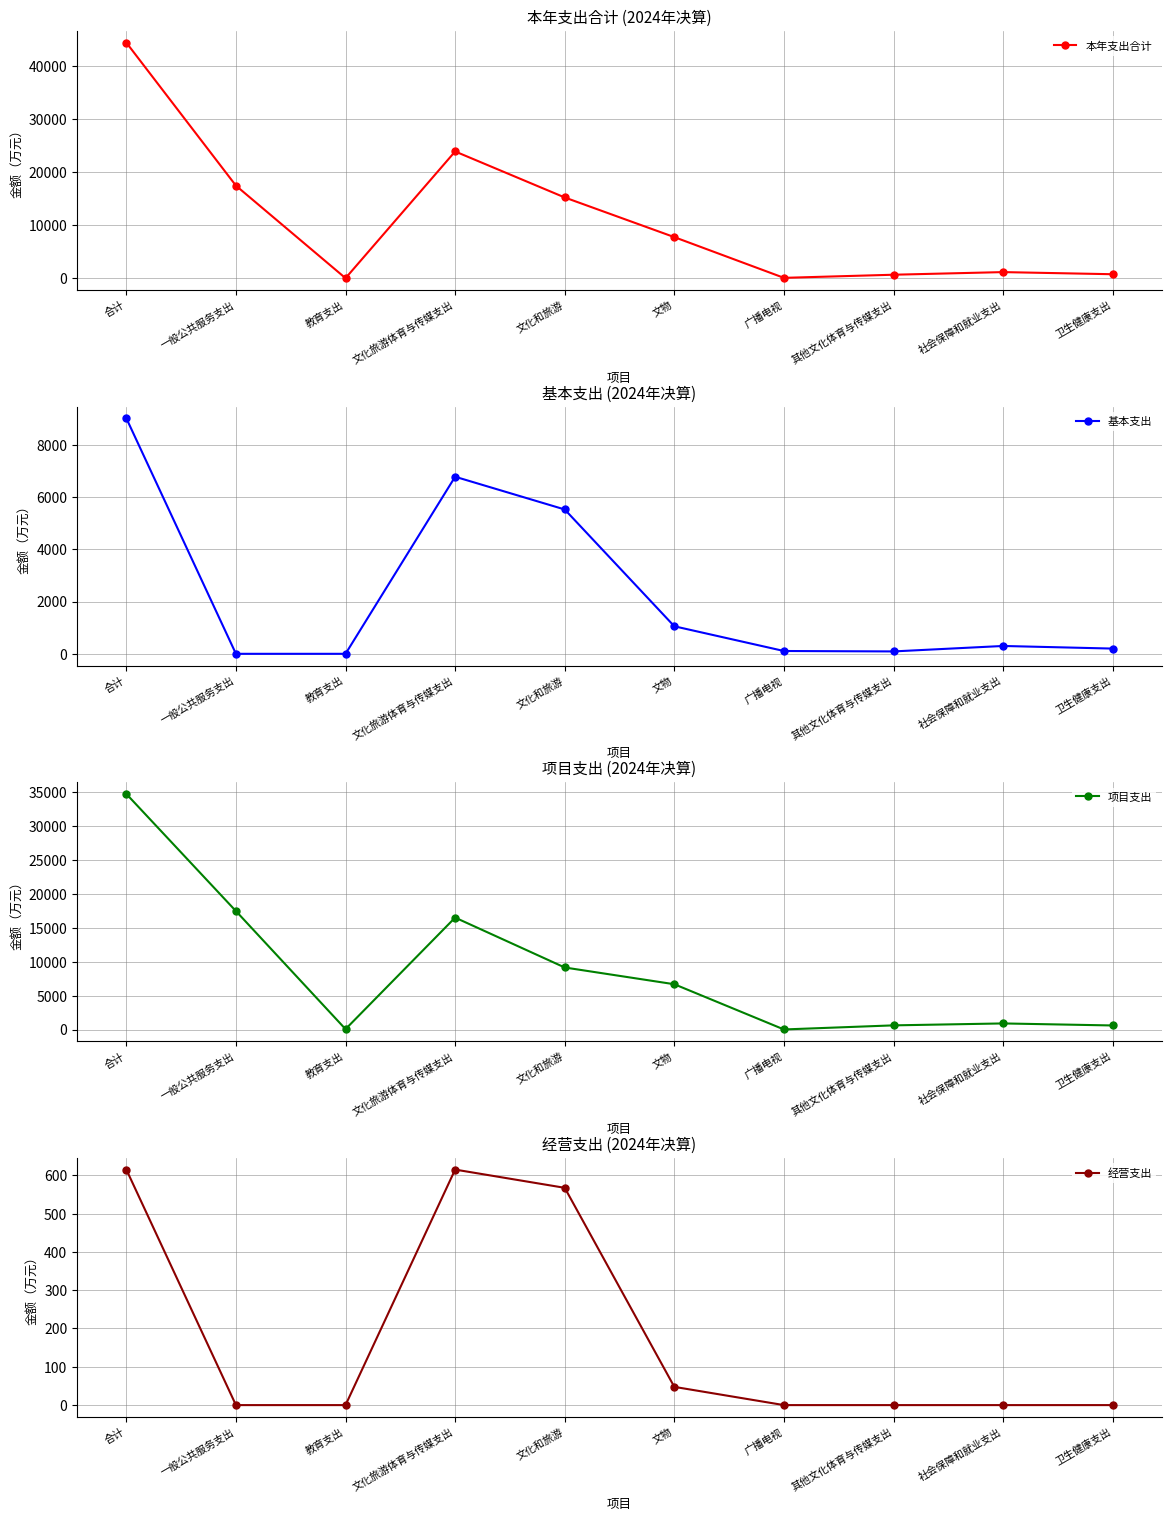

At which category does 基本支出 reach its first local peak?

文化旅游体育与传媒支出